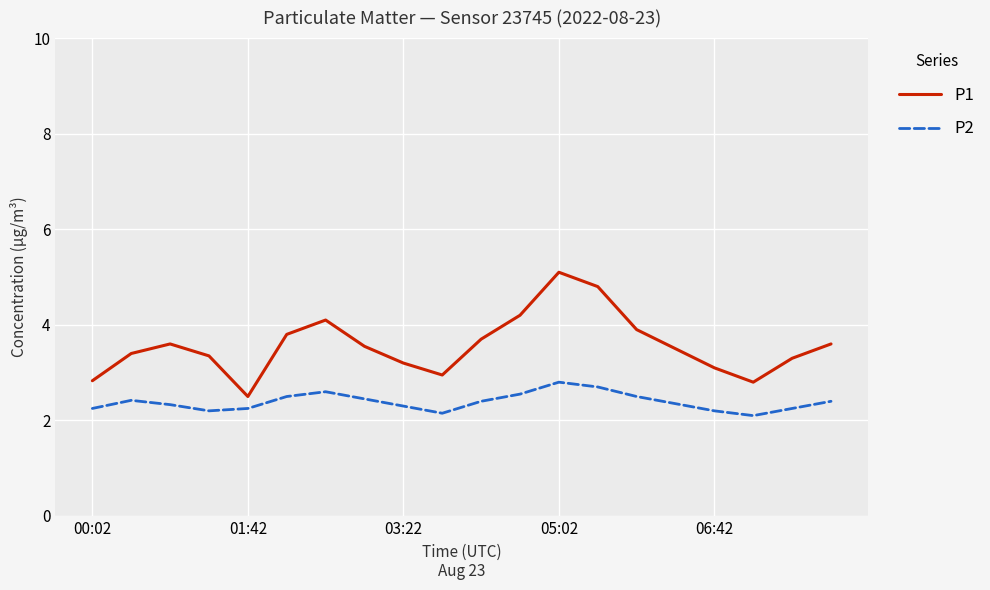

True or false: P2 and P1 intersect in this chart.

False